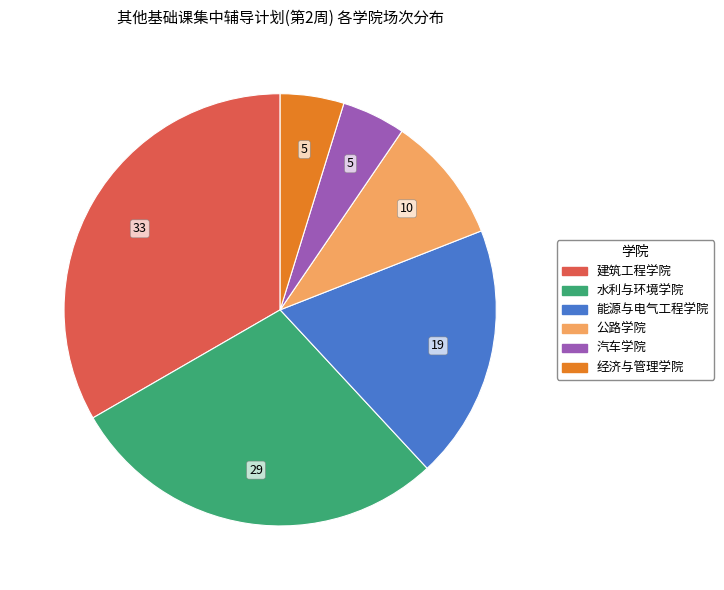

How many slices are in this pie chart?

6